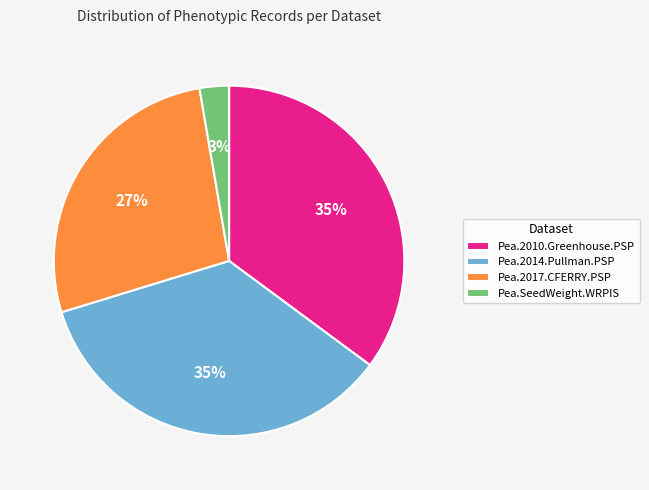

True or false: Pea.2014.Pullman.PSP accounts for 35% of the total.

True